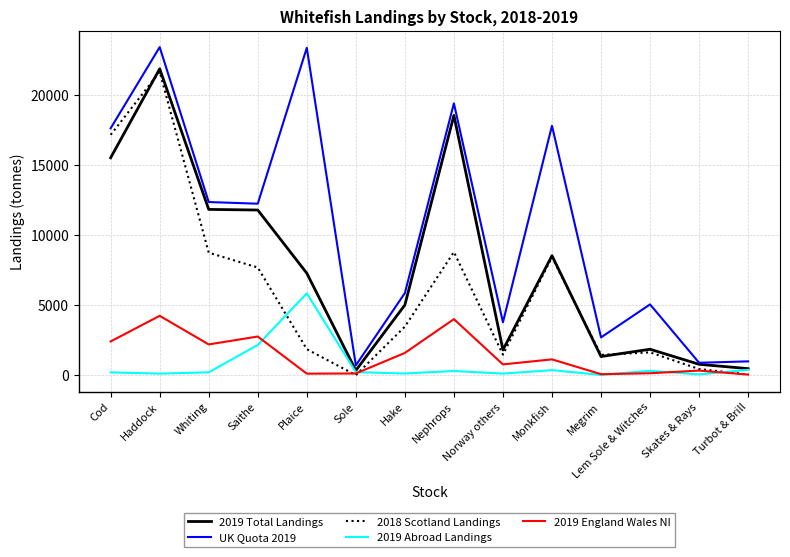

Which category has the highest value in the 2018 Scotland Landings series?

Haddock